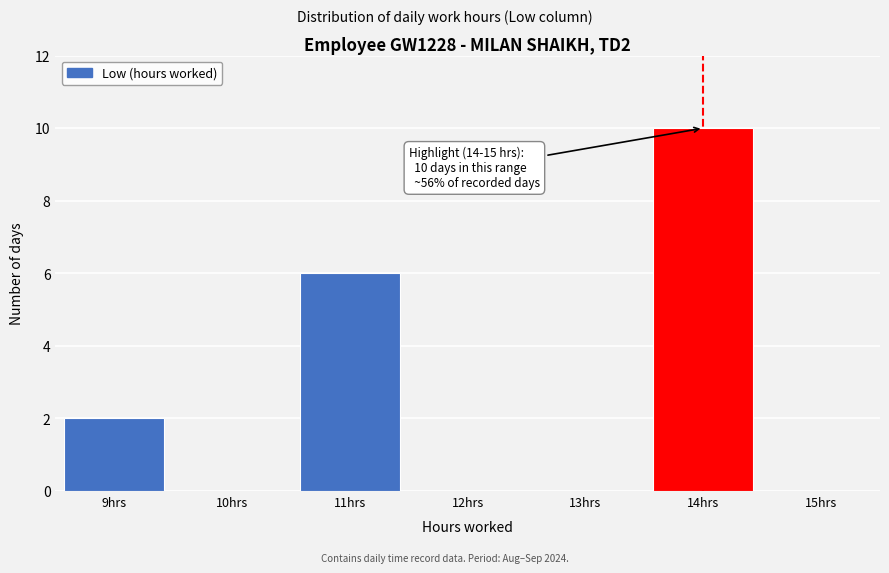

Reading left to right, what are all the values shown in this chart?

9hrs=2	10hrs=0	11hrs=6	12hrs=0	13hrs=0	14hrs=10	15hrs=0